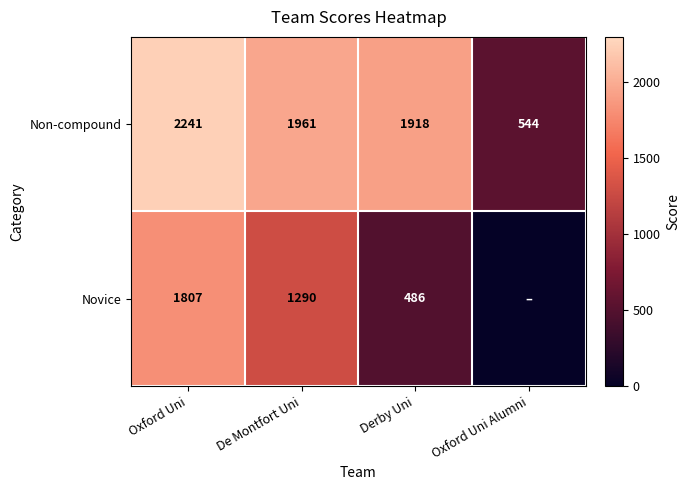

At Derby Uni, list the series in order from smallest to largest.

Novice, Non-compound